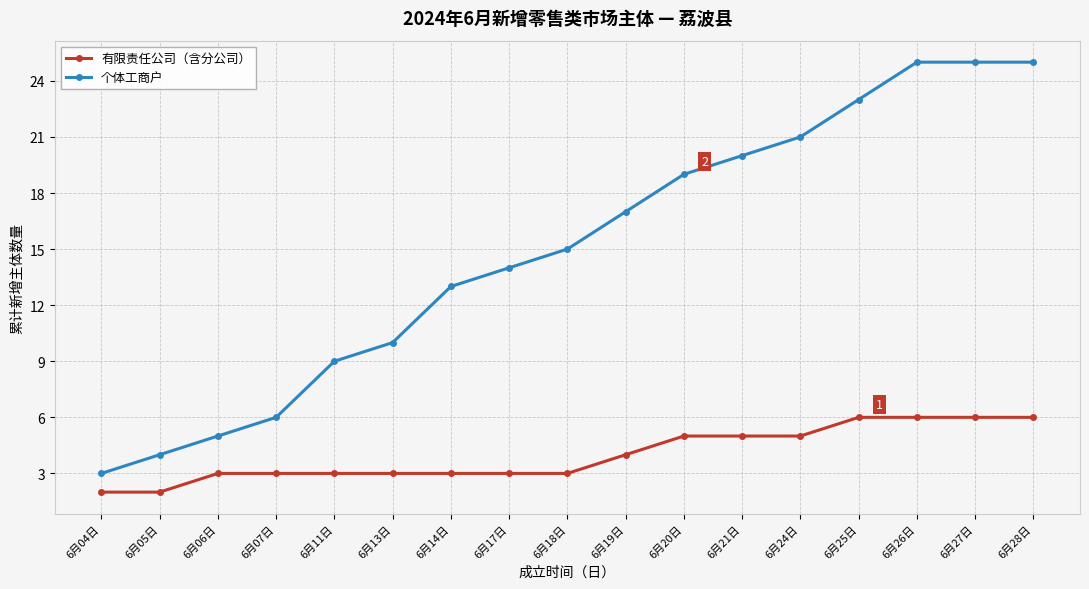

What is the greatest value displayed?

25